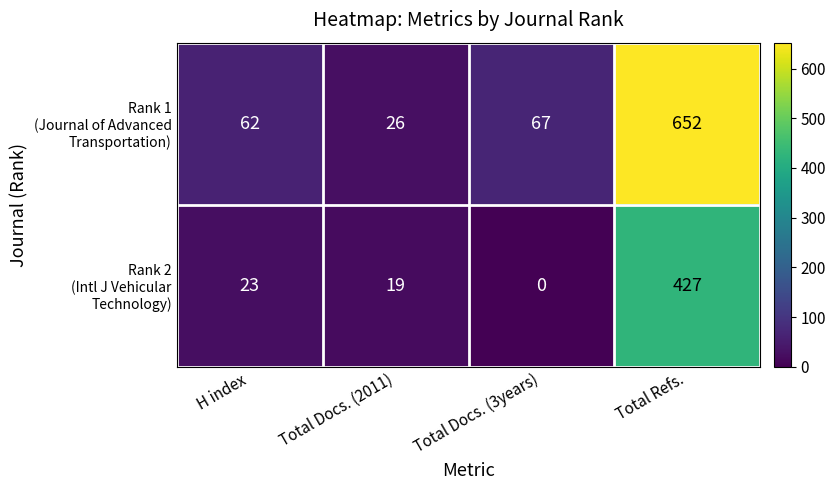

How many data points does each series have?

4